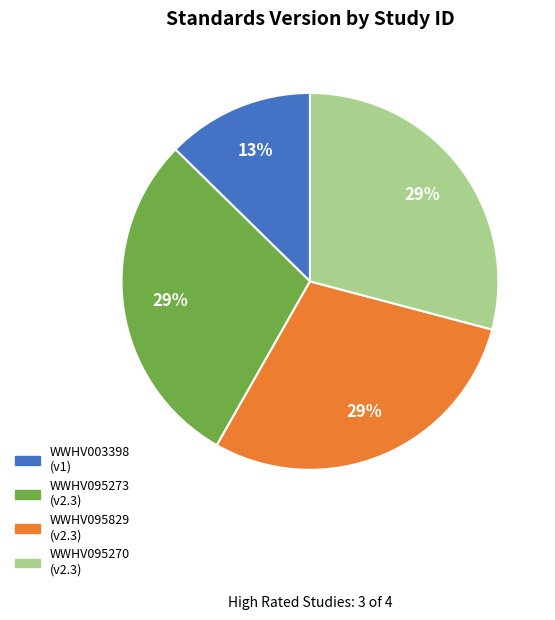

True or false: WWHV095829 accounts for 19% of the total.

False